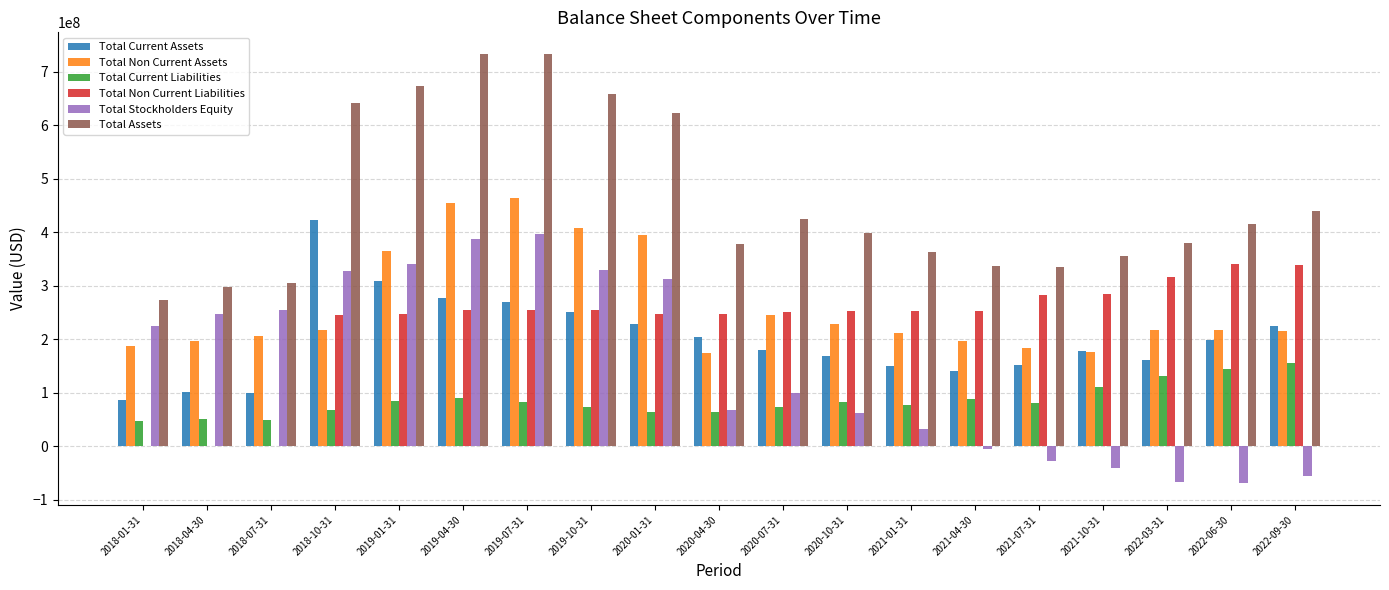

The value of Total Assets at 2019-07-31 is 1207727331. True or false?

False